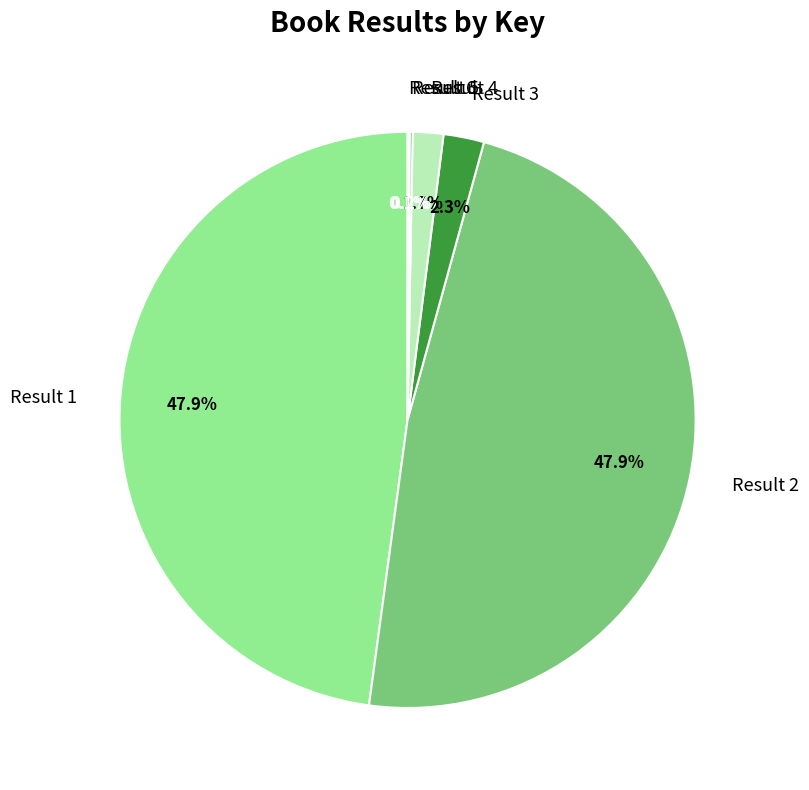

Does any single category account for the majority?

No